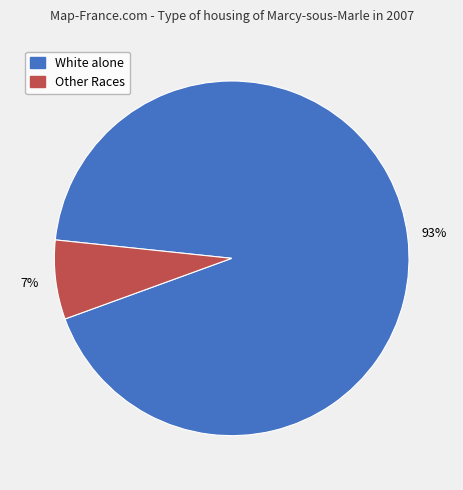

To the nearest percent, what is the average slice percentage?

50%